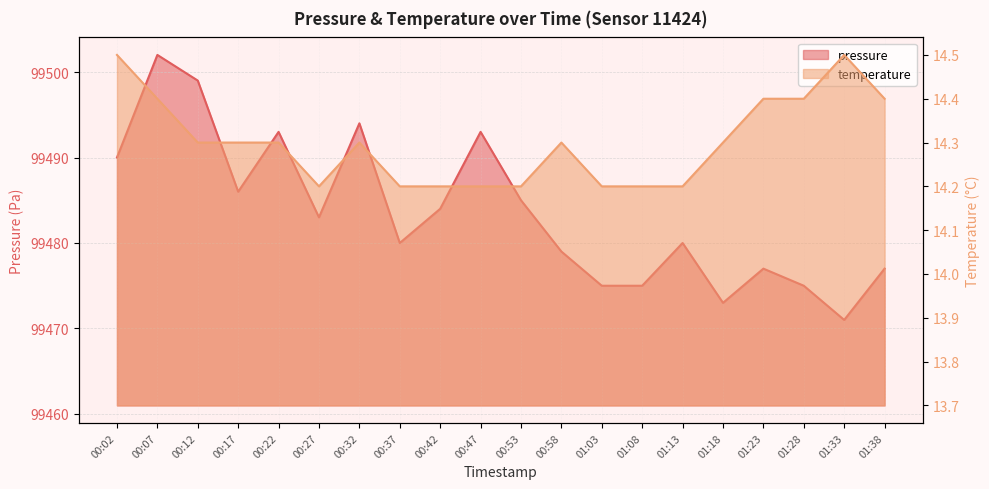

How many data points does each series have?

20